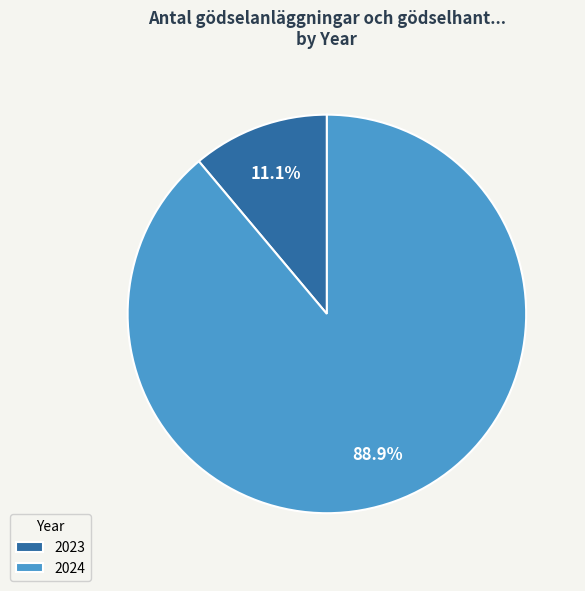

Is it true that 2024 is 89% of the pie?

True